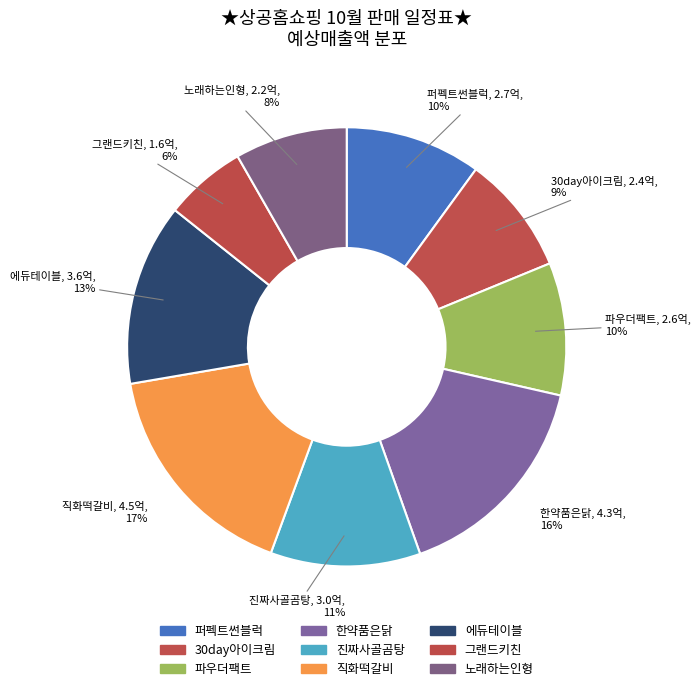

Is there any slice that represents more than half of the pie?

No